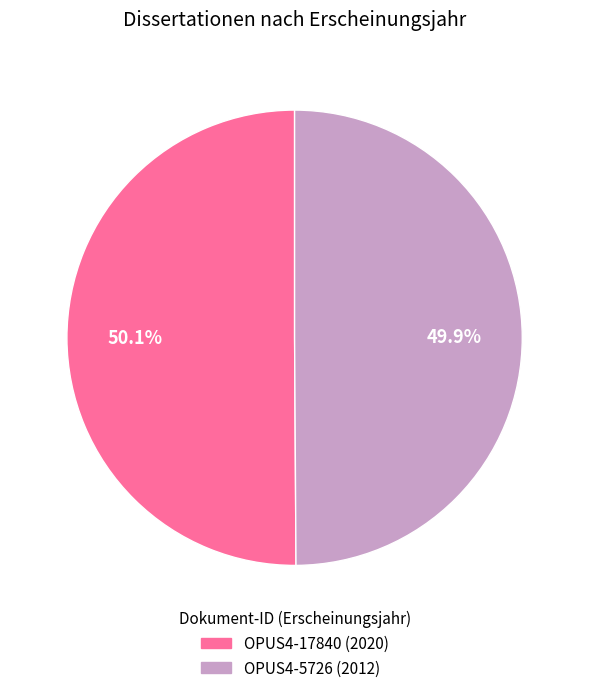

How many slices are in this pie chart?

2